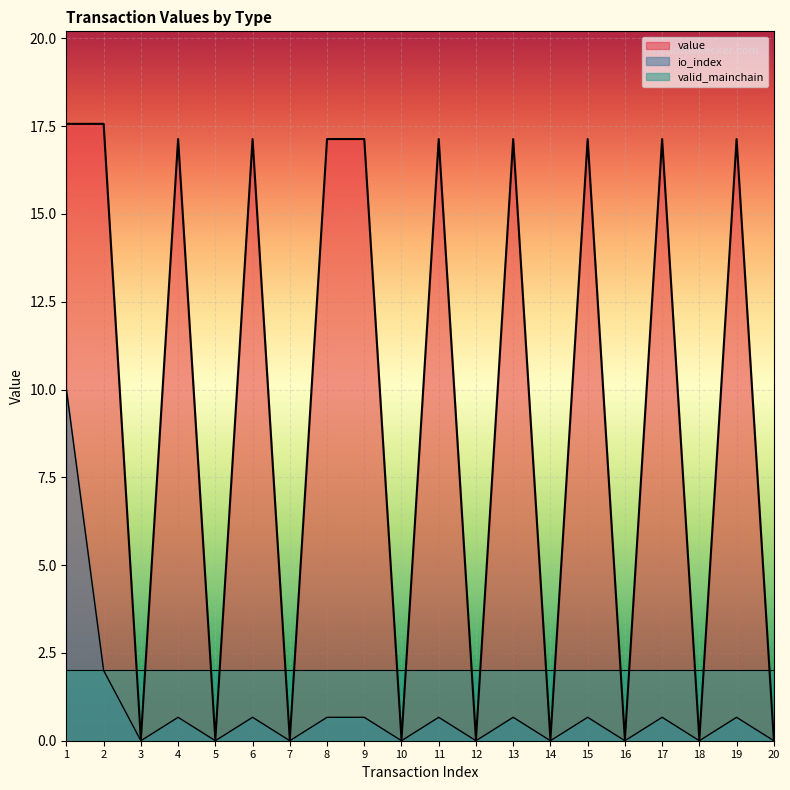

Which series has the largest range (max minus min)?

value